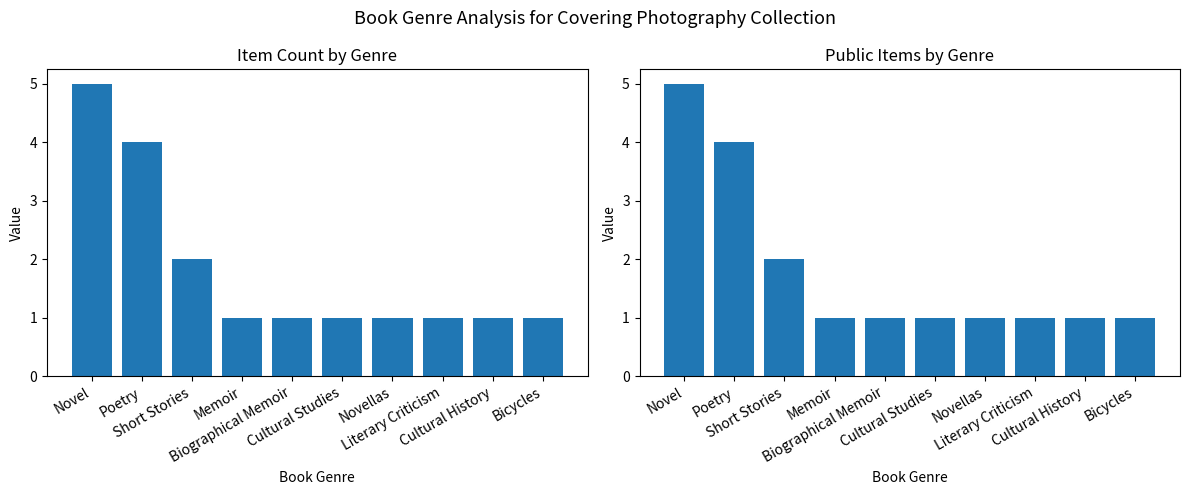

At which label does Item Count reach its peak?

Novel